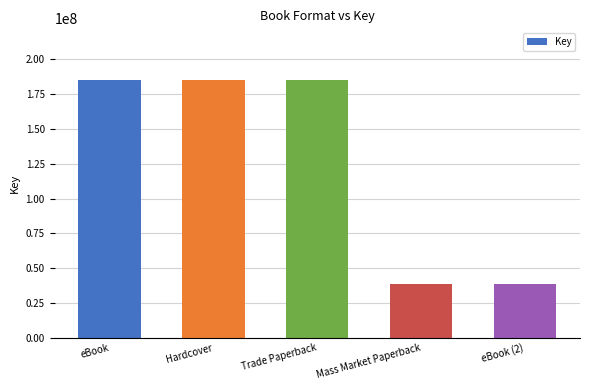

What is the label of the 1st bar from the left?

eBook